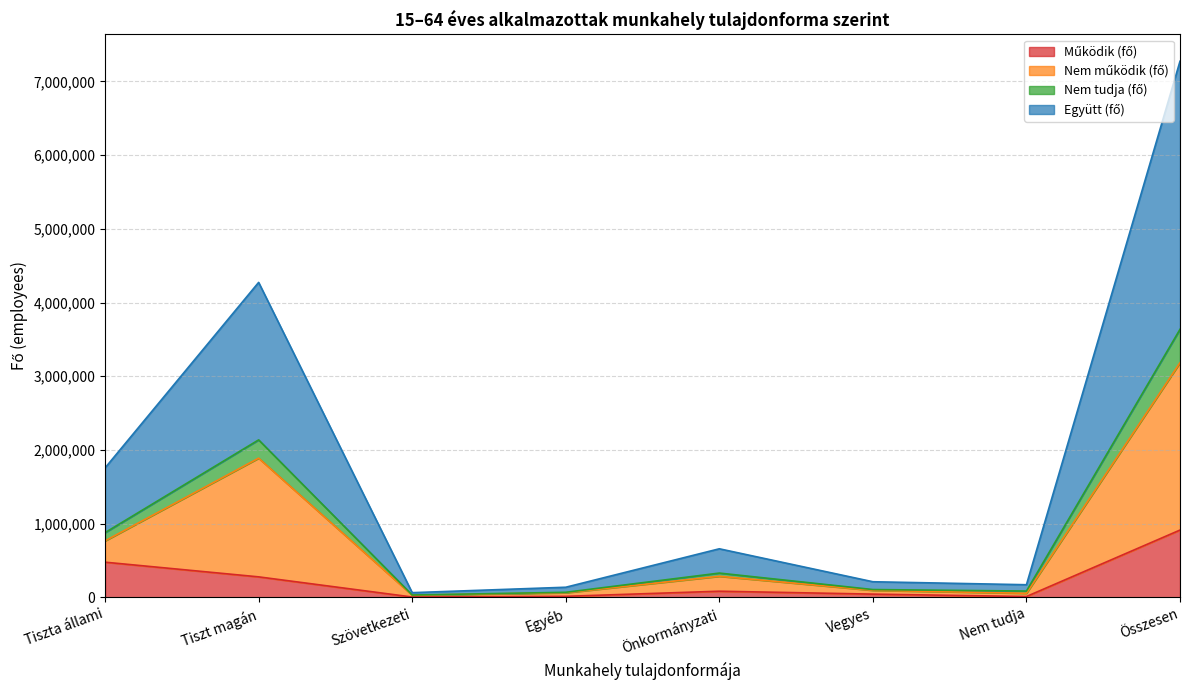

What is the minimum value shown in the chart?

4669